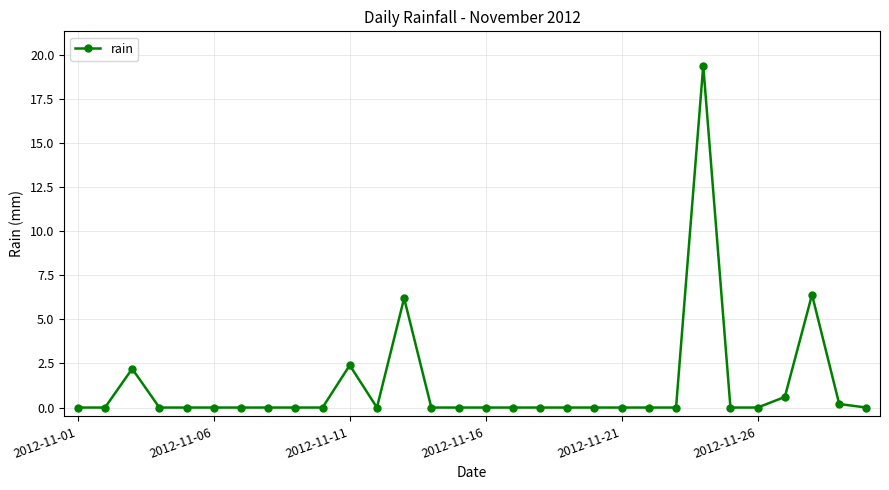

What is the sum of all values?

37.4